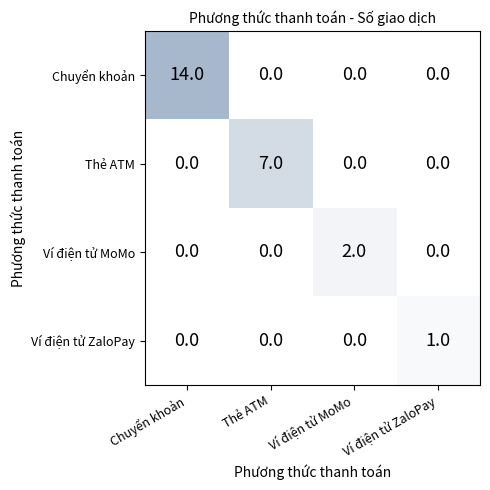

Is it true that Ví điện tử MoMo equals 0 at Ví điện tử ZaloPay?

True